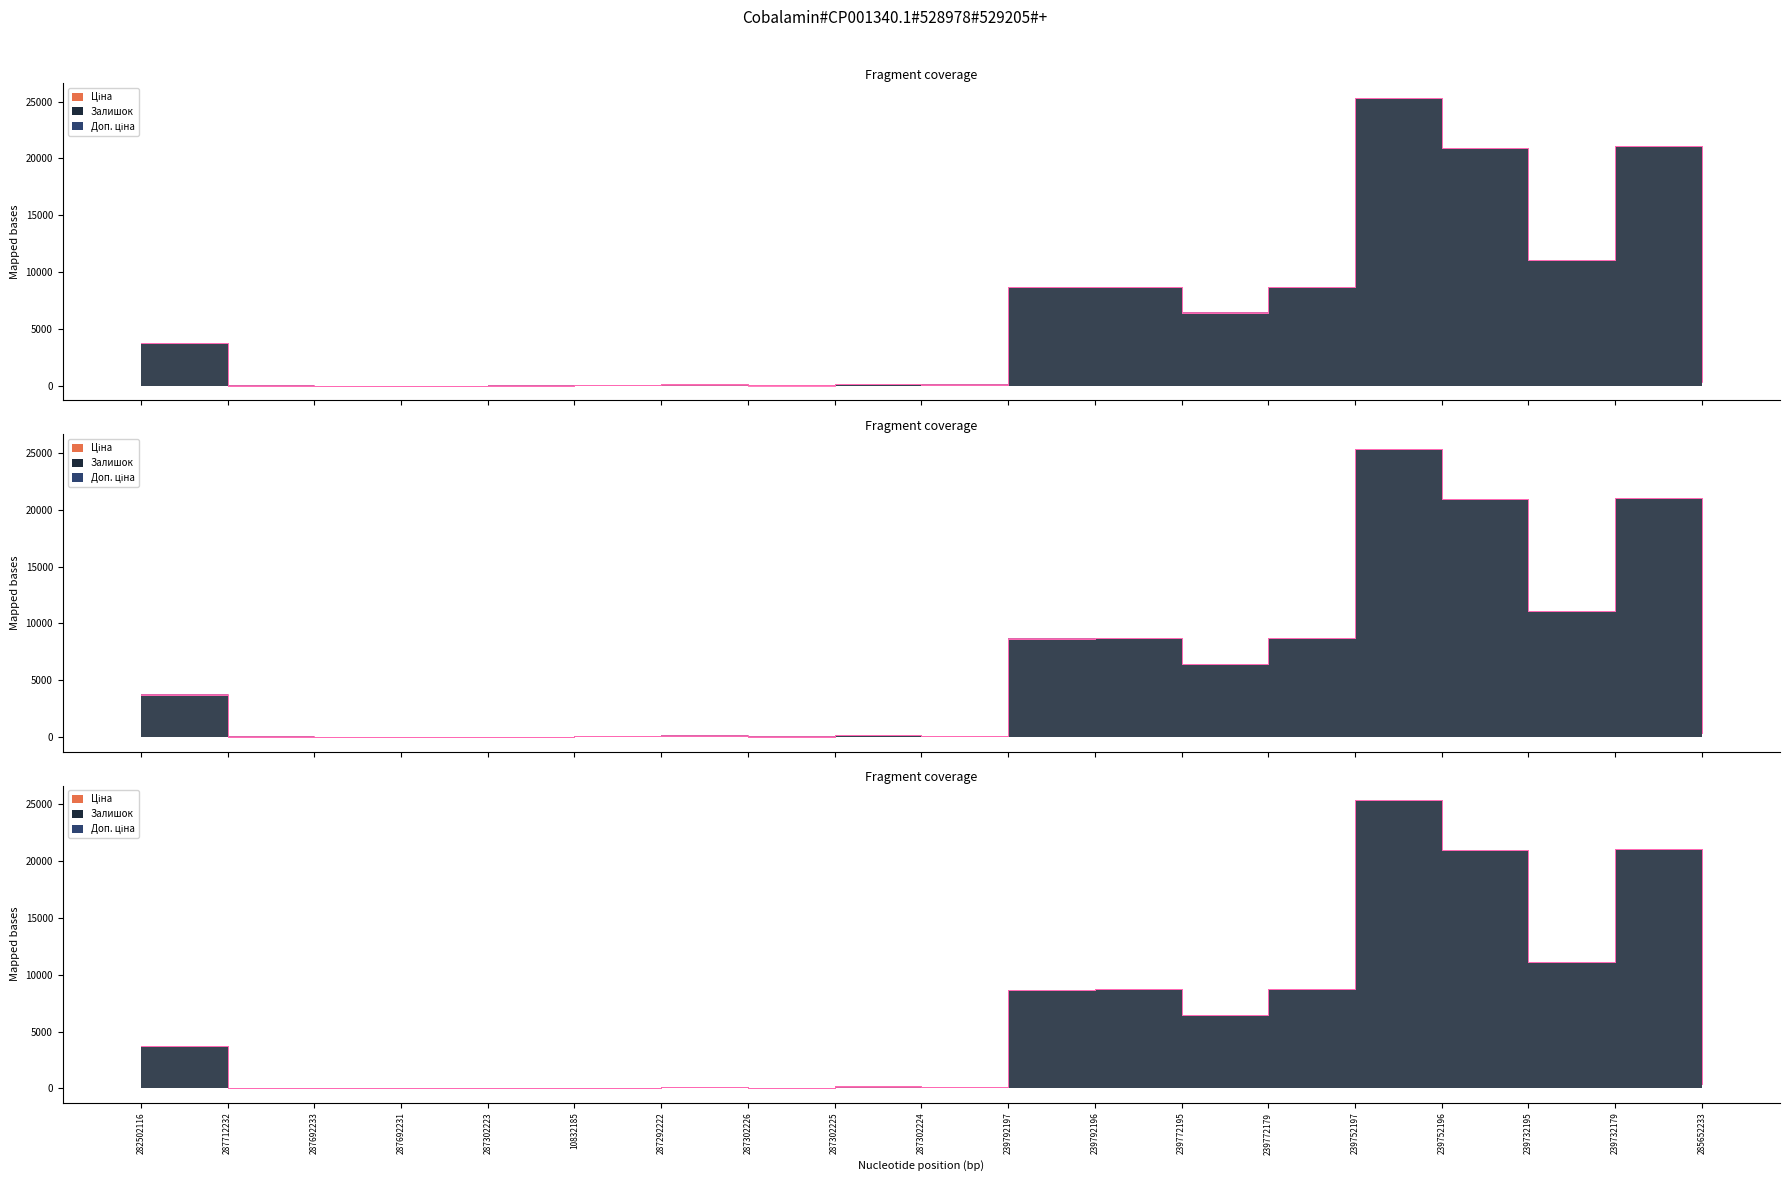

Between 287302225 and 239752196, which series saw the biggest shift?

Ціна